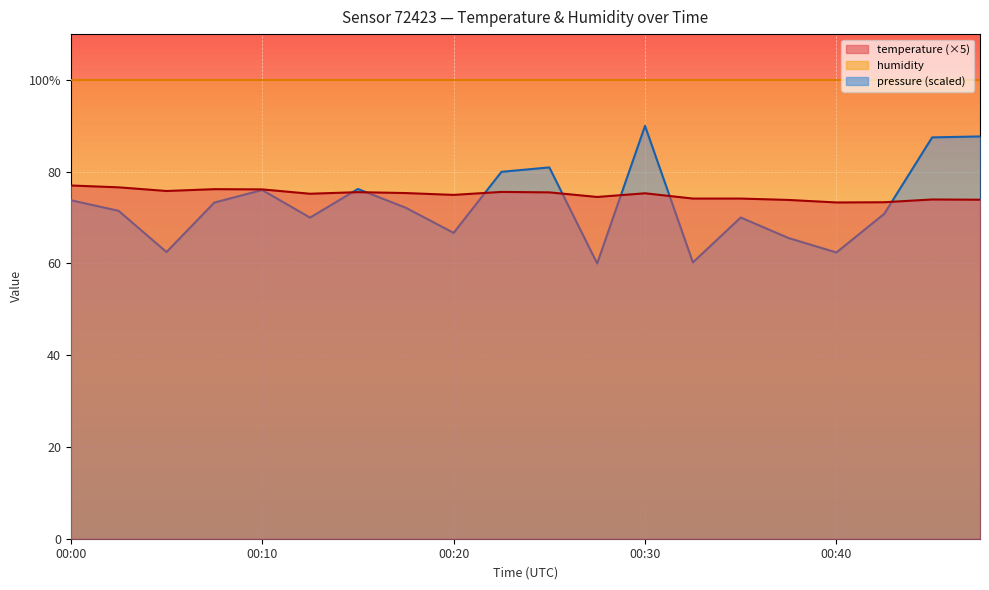

What is the difference between the second highest and minimum values in the temperature series?

3.3